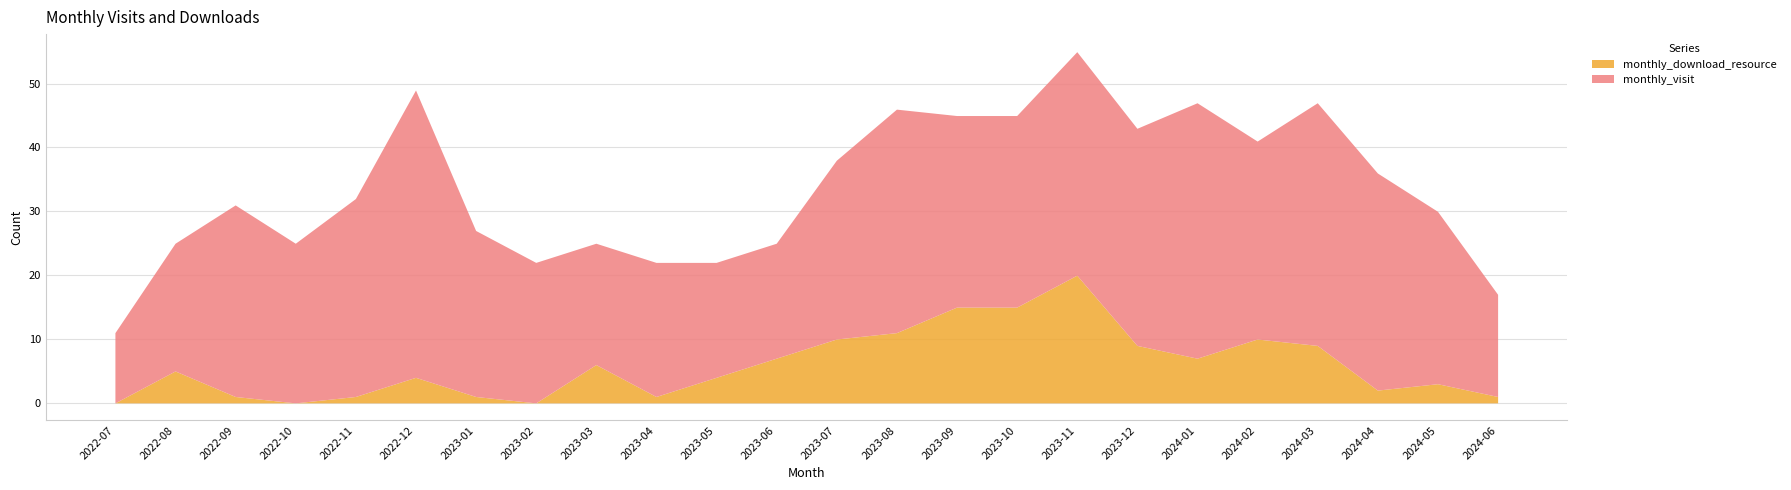

Reading right to left, transcribe all the data shown in this chart.

monthly_visit: 16	27	34	38	31	40	34	35	30	30	35	28	18	18	21	19	22	26	45	31	25	30	20	11
monthly_download_resource: 1	3	2	9	10	7	9	20	15	15	11	10	7	4	1	6	0	1	4	1	0	1	5	0